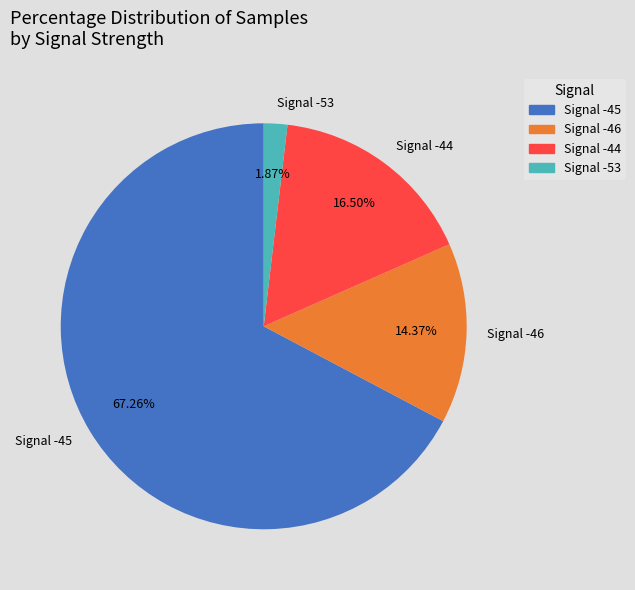

Count the number of slices in the pie.

4